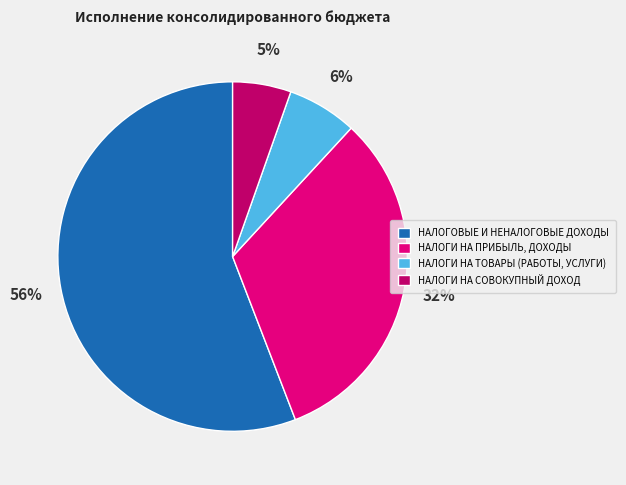

How many segments does this pie chart have?

4